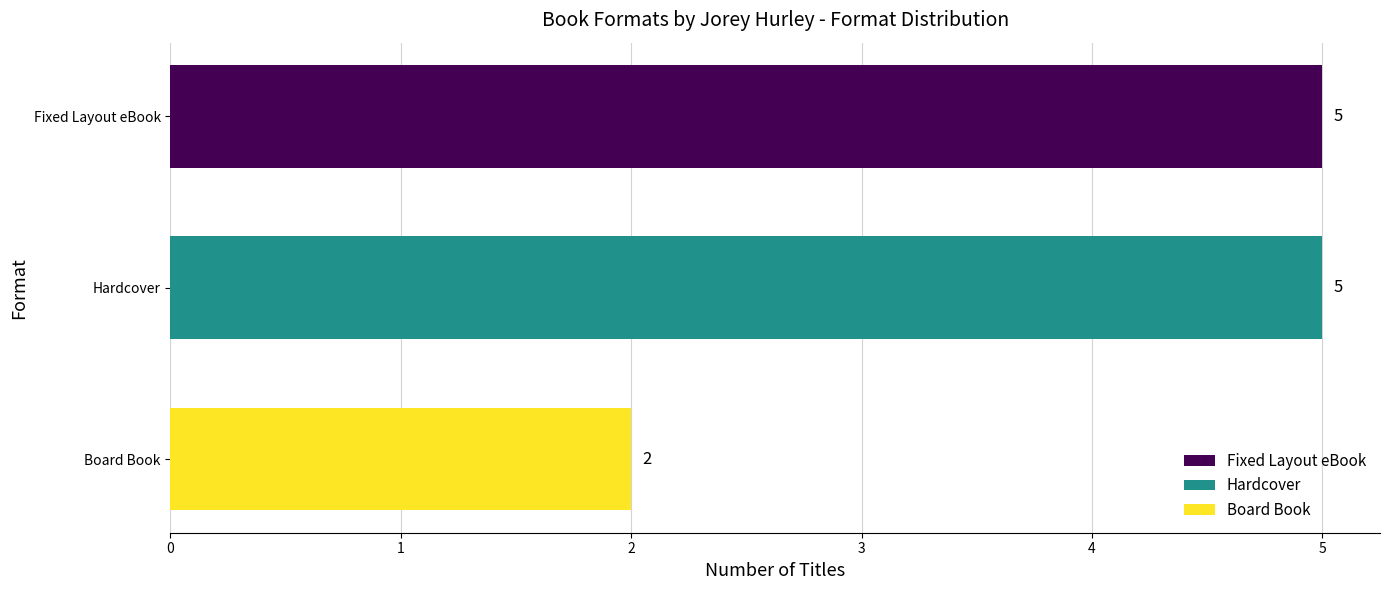

What is the value of the 2nd bar from the top?

5